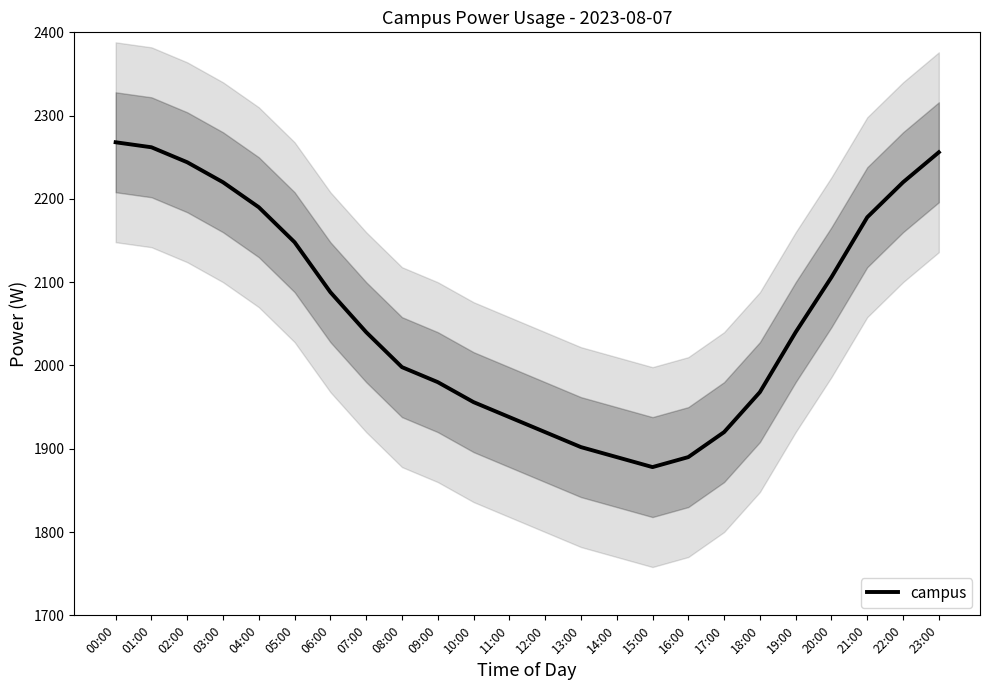

The value at 23:00 is 2256. True or false?

True